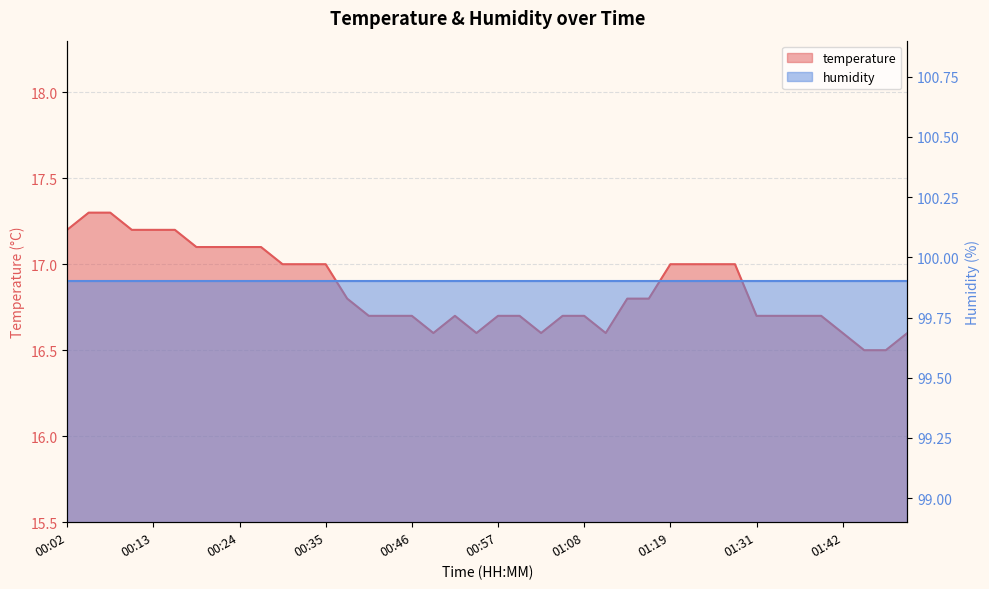

At which category does the data reach its first local valley?

00:49